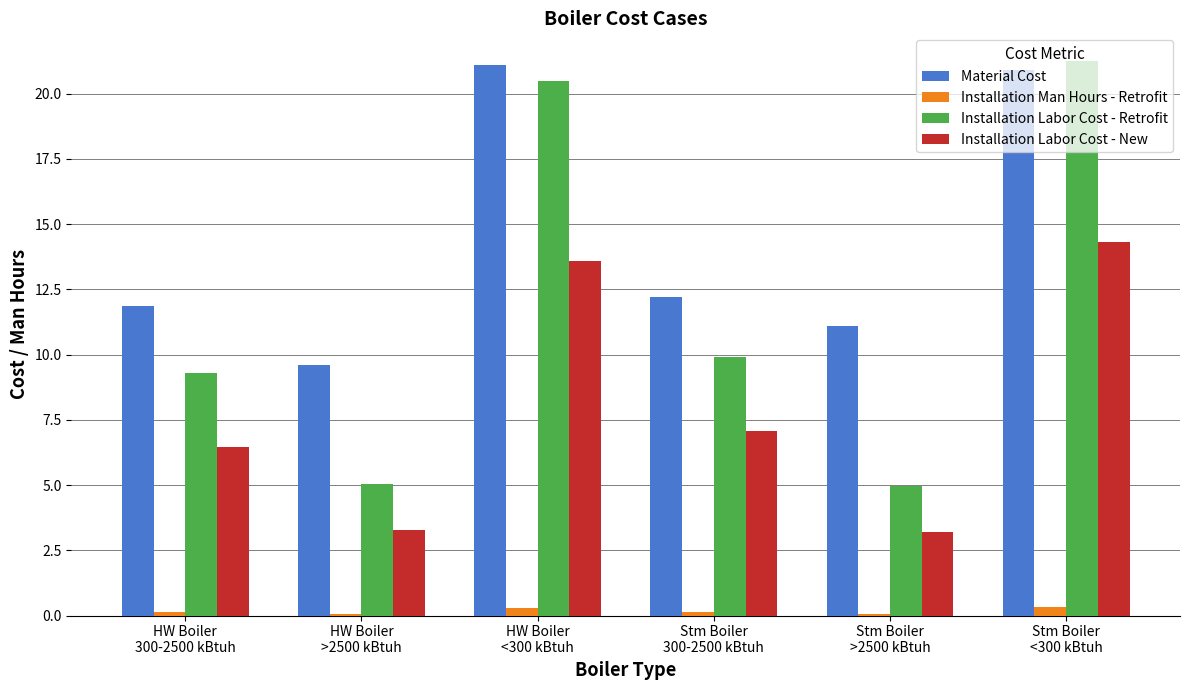

What is the total value across all series at Stm Boiler
<300 kBtuh?

56.8